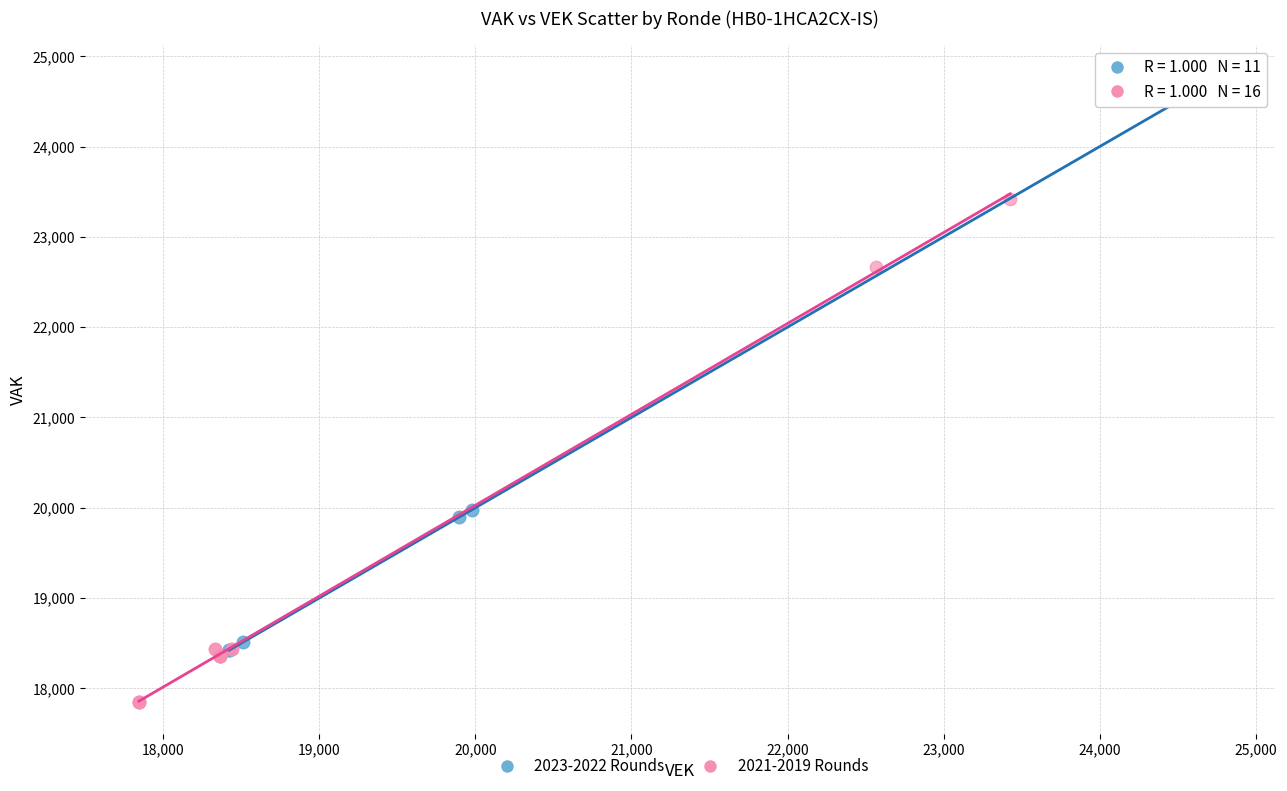

Which series reaches the maximum Y coordinate?

2023-2022 Rounds